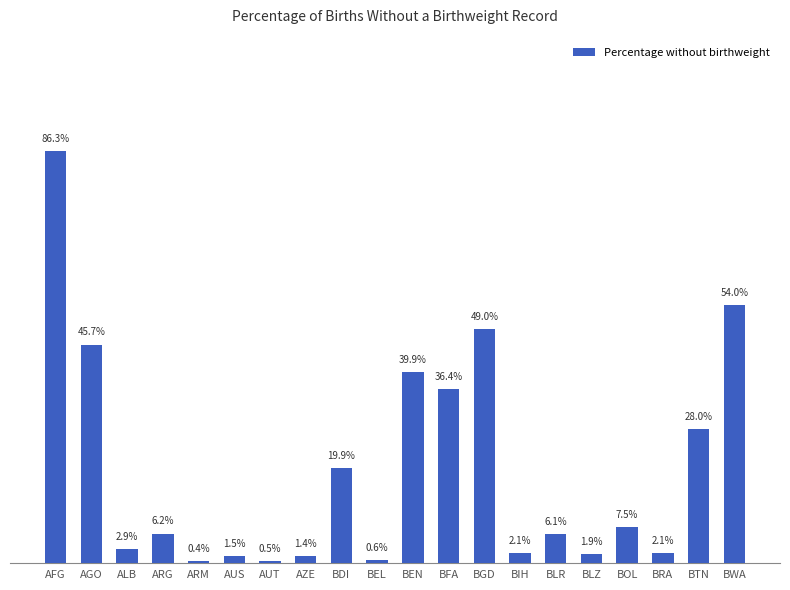

At which label is the value closest to 43?

AGO